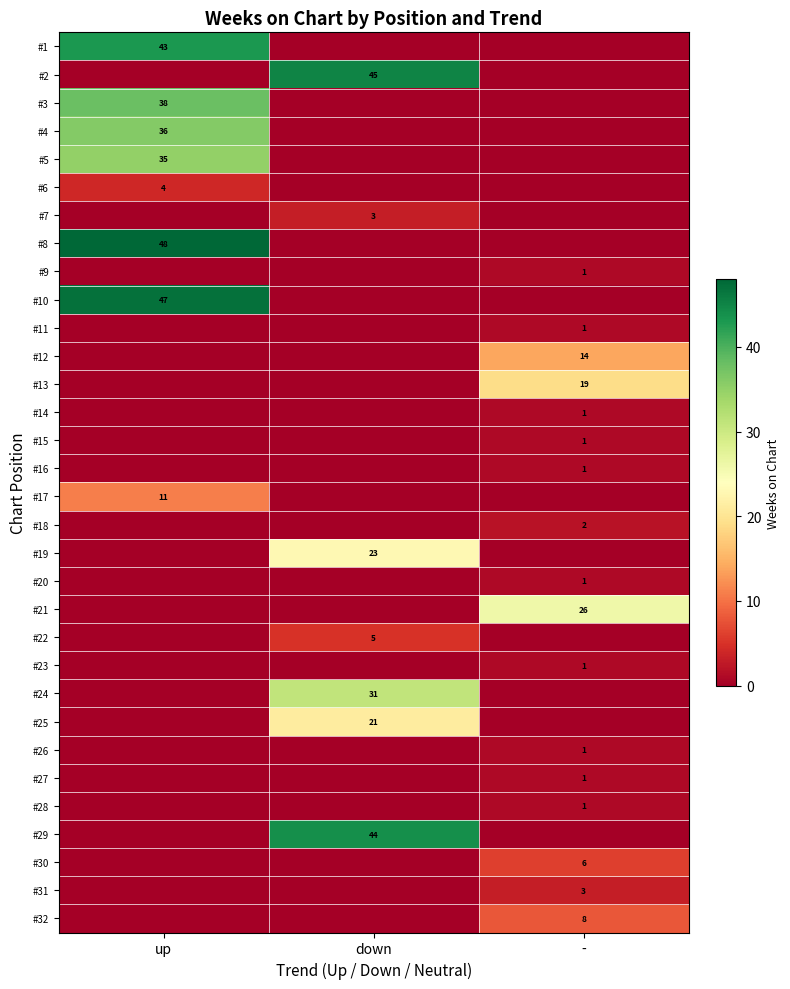

Is it true that #11 equals 2 at -?

False